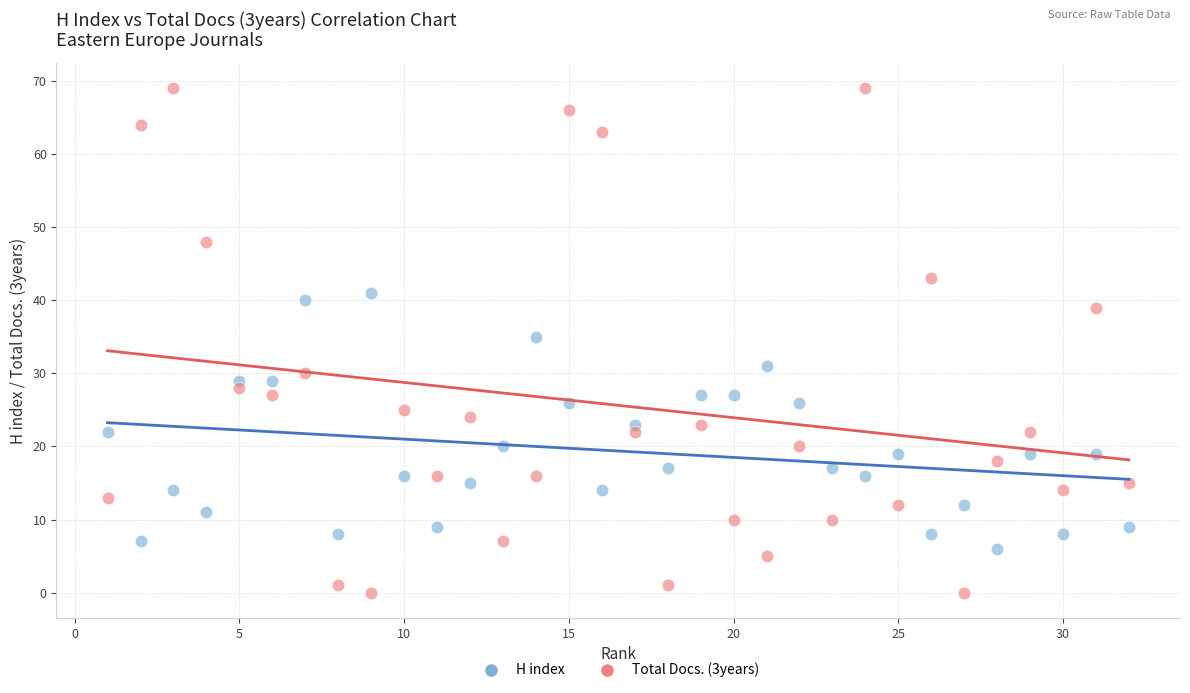

Which series has the largest Y range (max minus min)?

Total Docs. (3years)